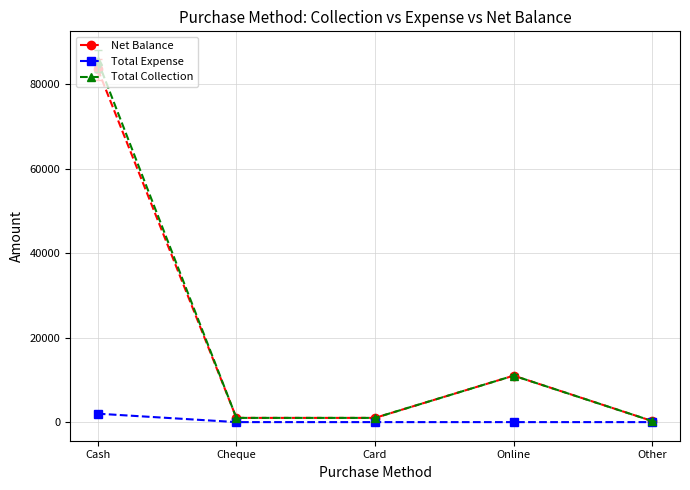

What is the total value across all series at Online?

22000